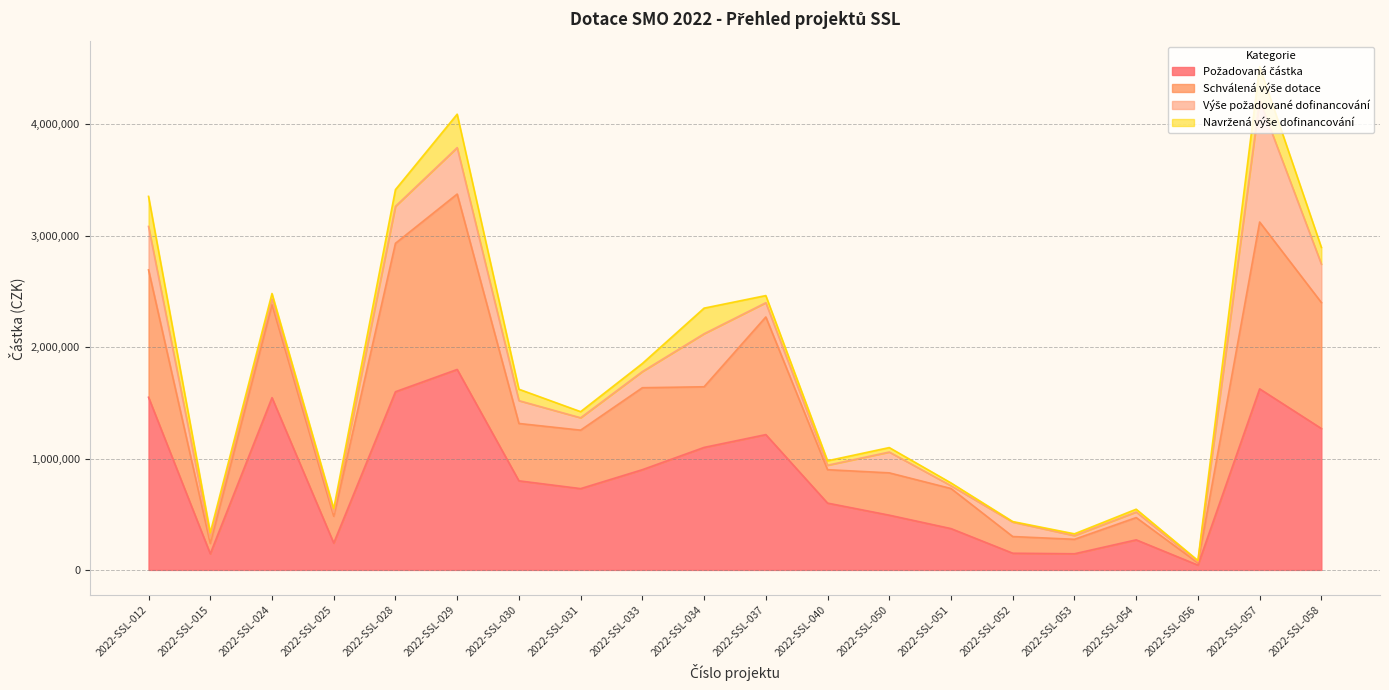

What is the value of the Požadovaná částka point at the 4th from the left?

241000